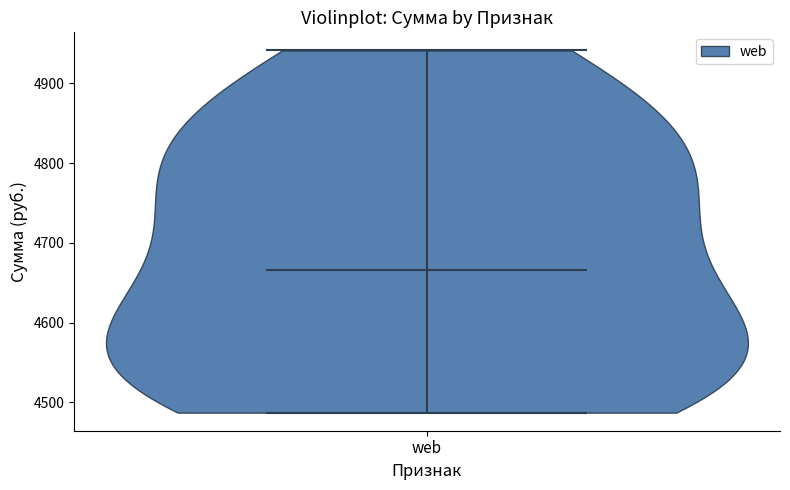

Read this violin plot against the y-axis: where its median line is, and the lowest and highest points the violin reaches. The values are not printed on the chart, so give them approximately, as read against the axis.

median line 4670, lowest point 4490, highest point 4940